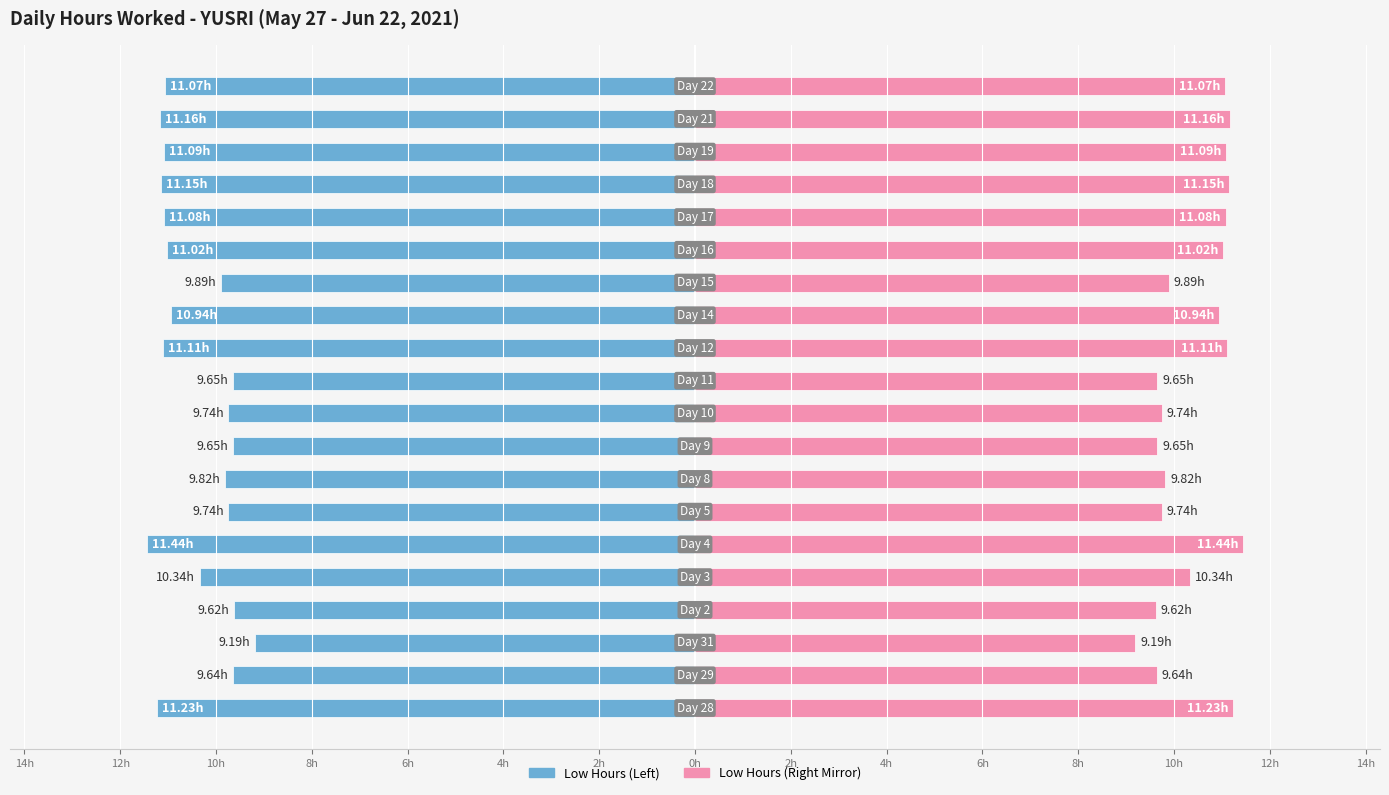

What is the difference between the maximum and minimum values in the Low (Hours Worked) - Mirror series?

2.2